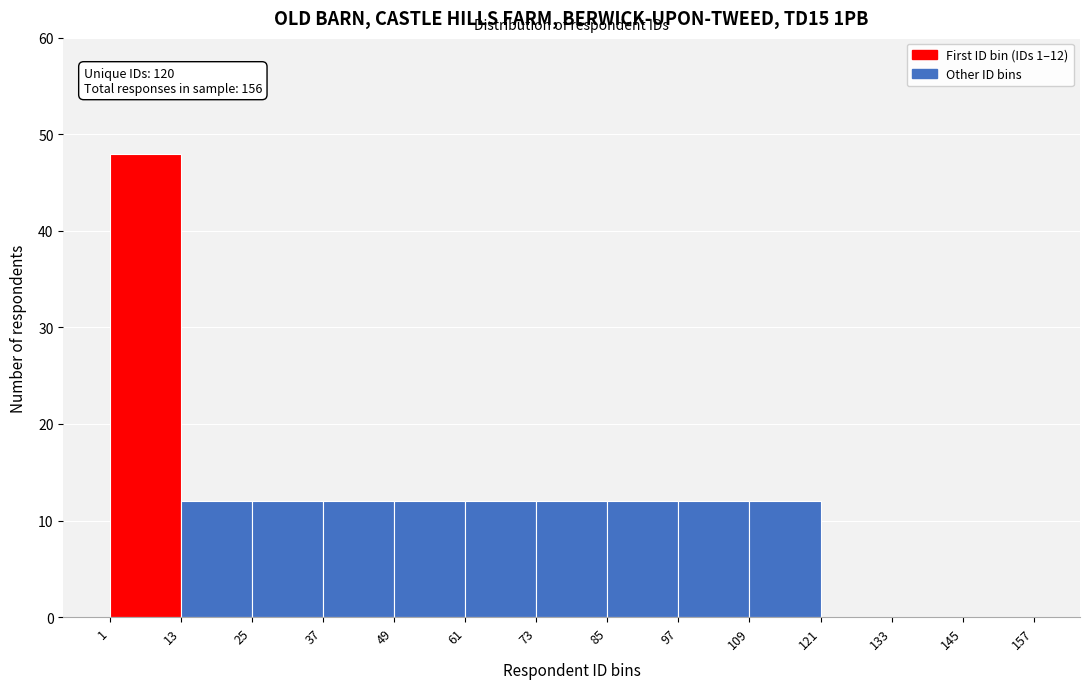

Which range on the x-axis has the tallest bar?

1 to 13